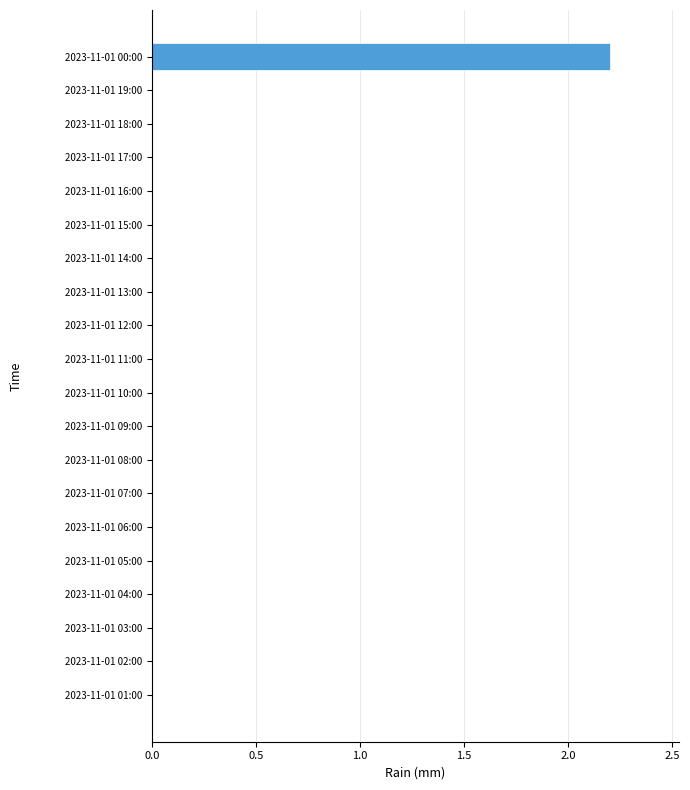

The value at 2023-11-01 05:00 is -0.7. True or false?

False